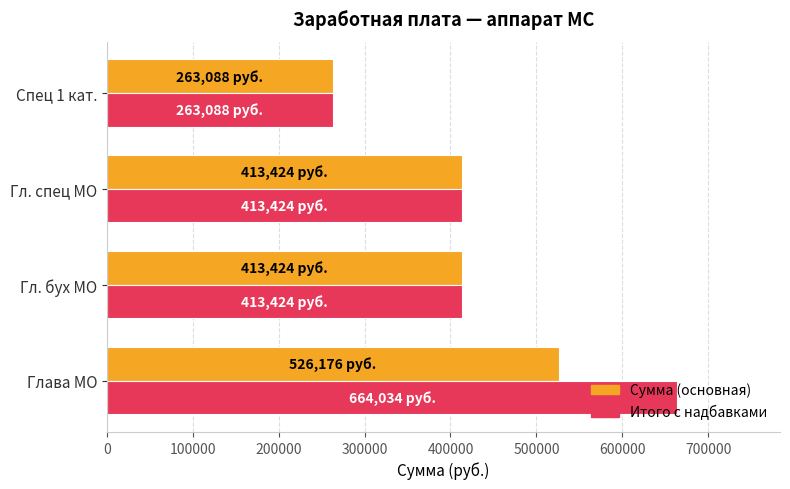

Which series has the widest spread of values?

Итого с надбавками